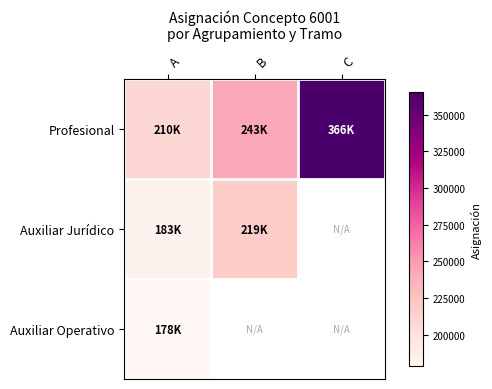

At how many categories does at least one series exceed 297277?

1